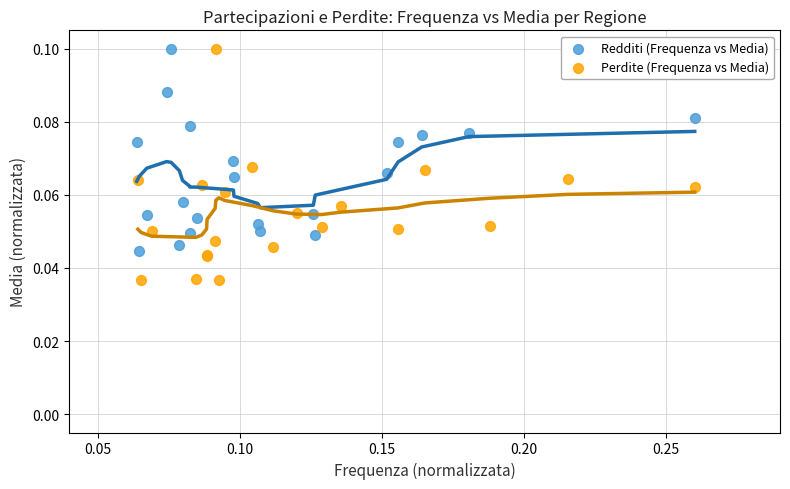

Which series has the largest Y range (max minus min)?

Perdite (Frequenza vs Media)